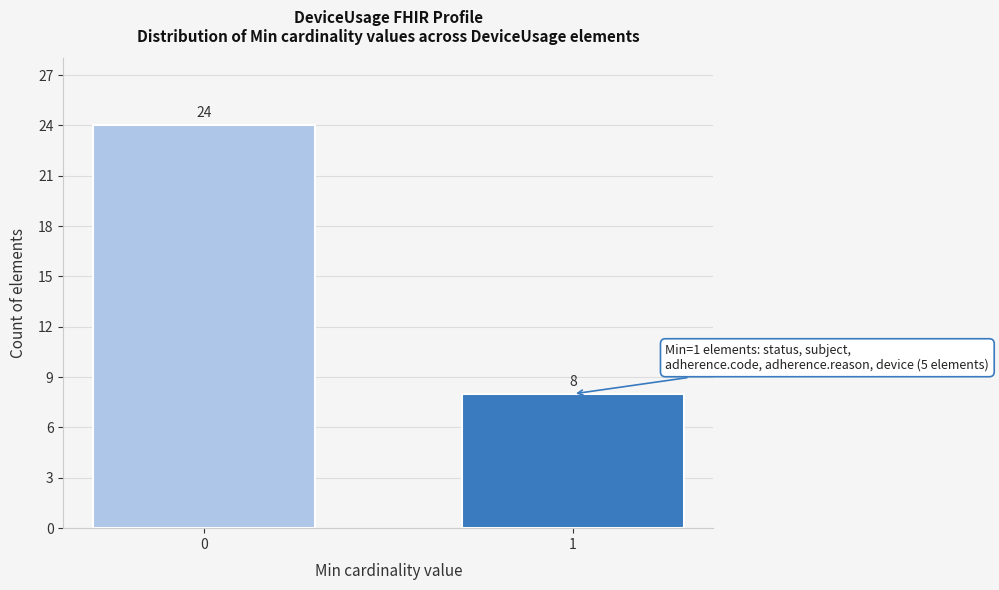

Reading left to right, transcribe all the data shown in this chart.

24	8